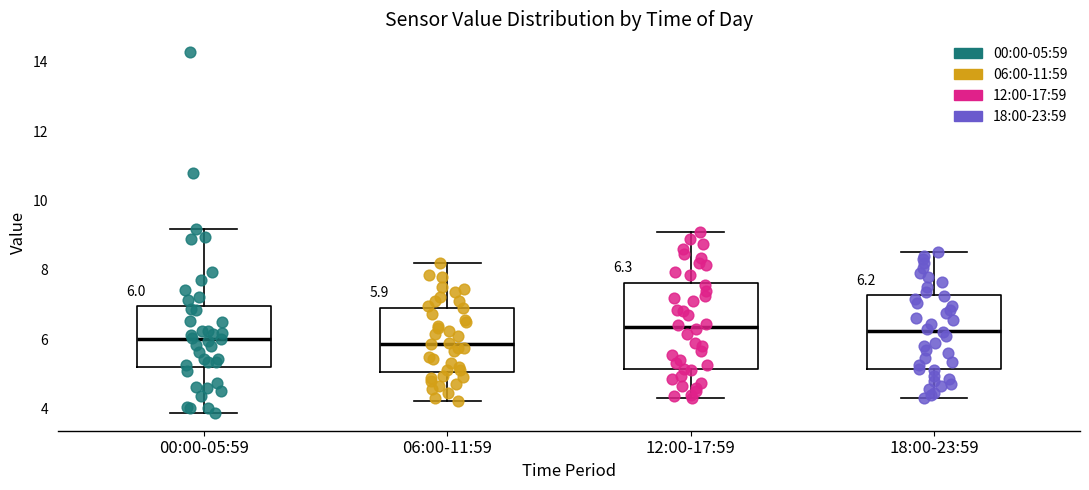

Which box is the tallest, from its lower edge to its upper edge?

12:00-17:59